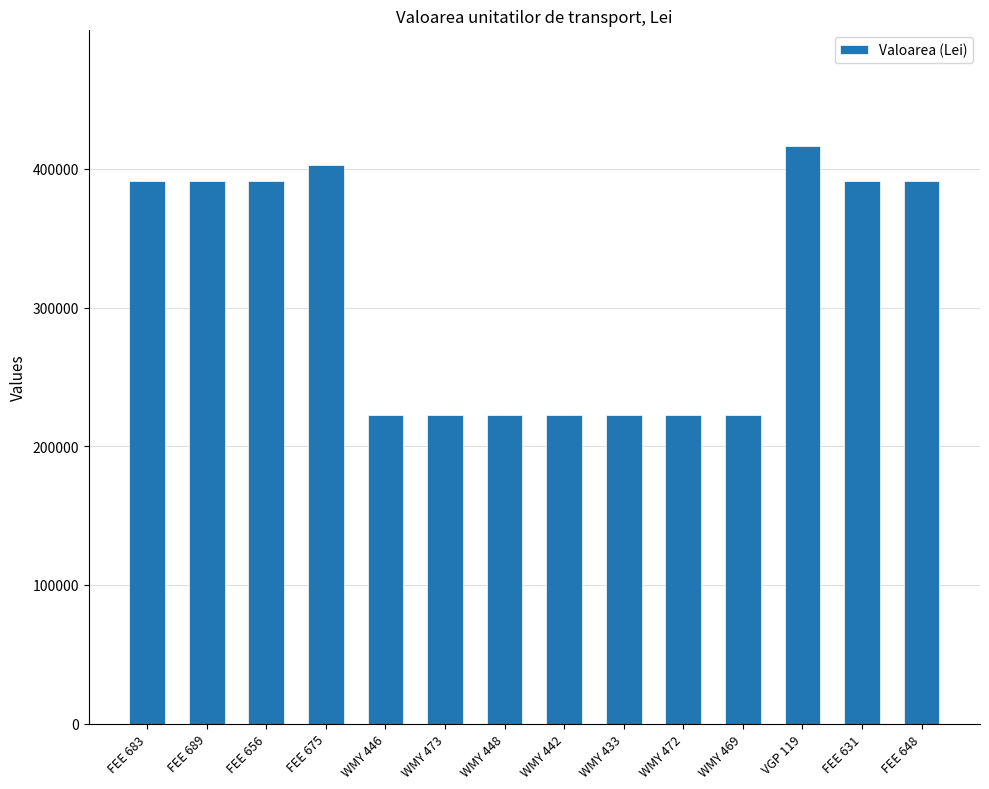

True or false: the data shows 391326.5 at FEE 683.

True